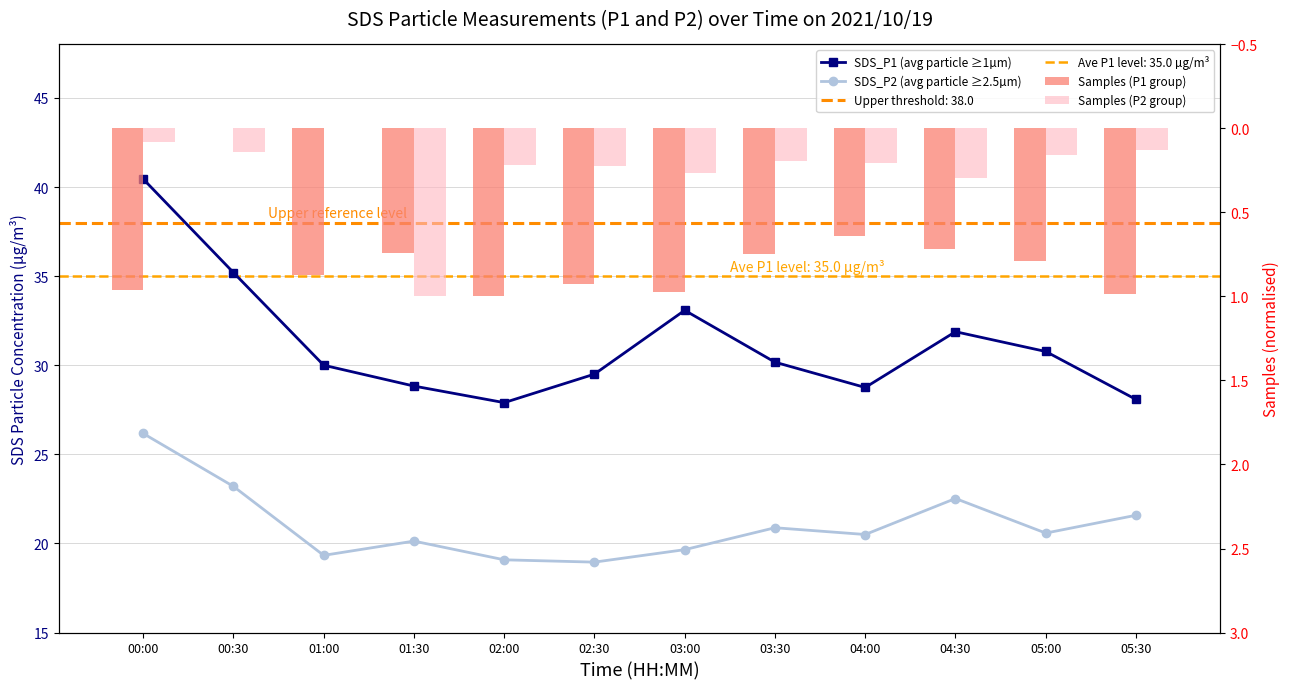

What is the label of the 7th bar from the right?

02:30